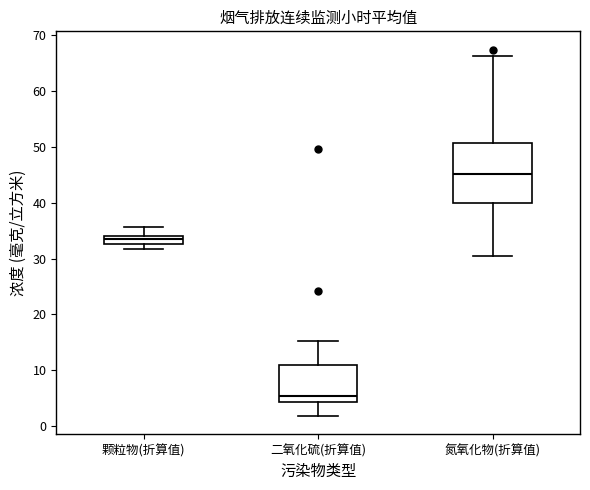

Comparing the boxes themselves (not the whiskers), which one is the tallest?

氮氧化物(折算值)